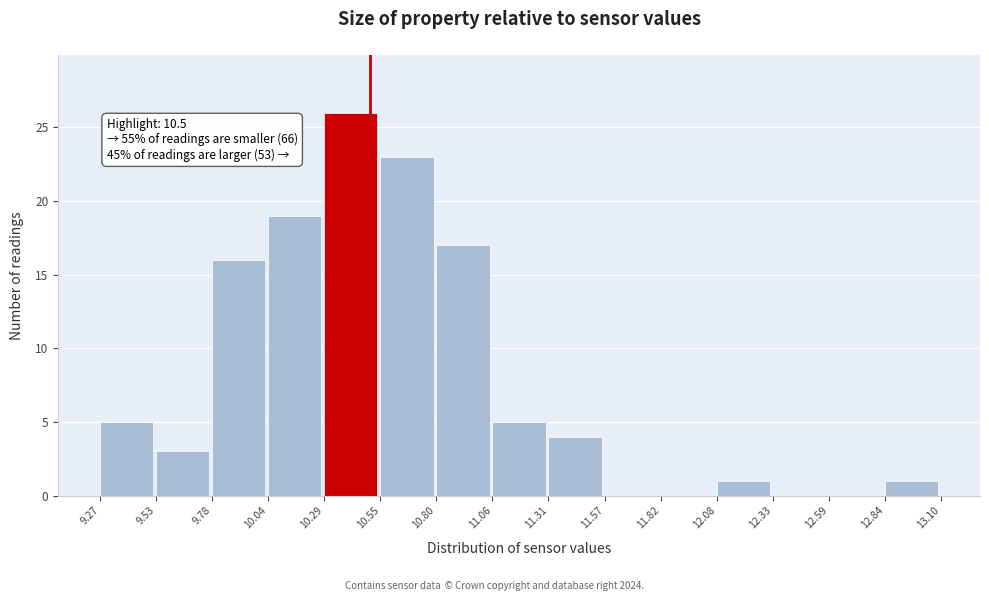

Which range on the x-axis has the tallest bar?

10.29 to 10.55